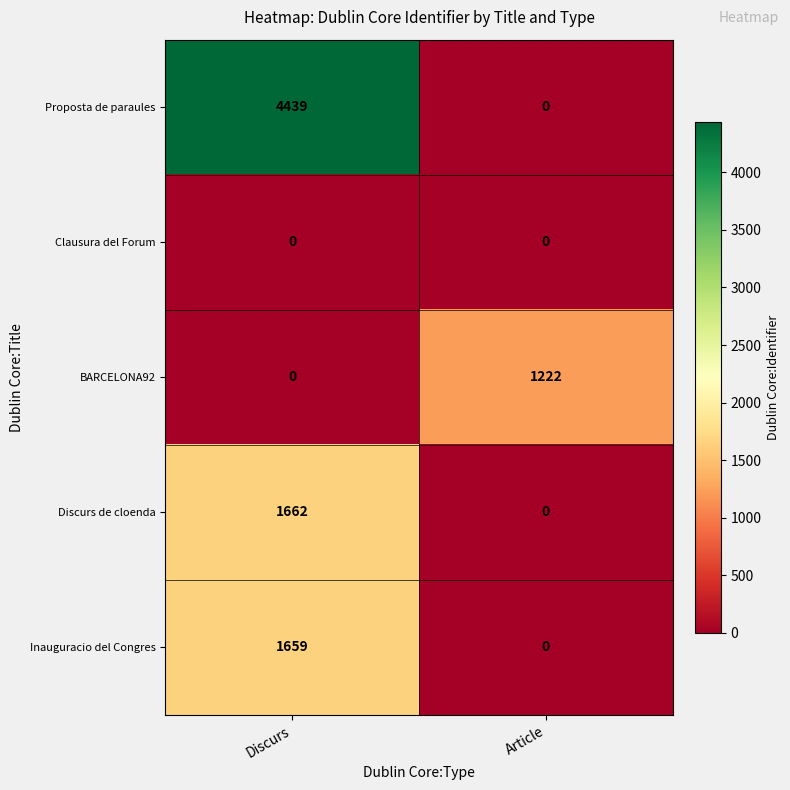

Reading left to right, extract all data points from this chart.

Proposta de paraules: 4439	0
Clausura del Forum: 0	0
BARCELONA92: 0	1222
Discurs de cloenda: 1662	0
Inauguracio del Congres: 1659	0